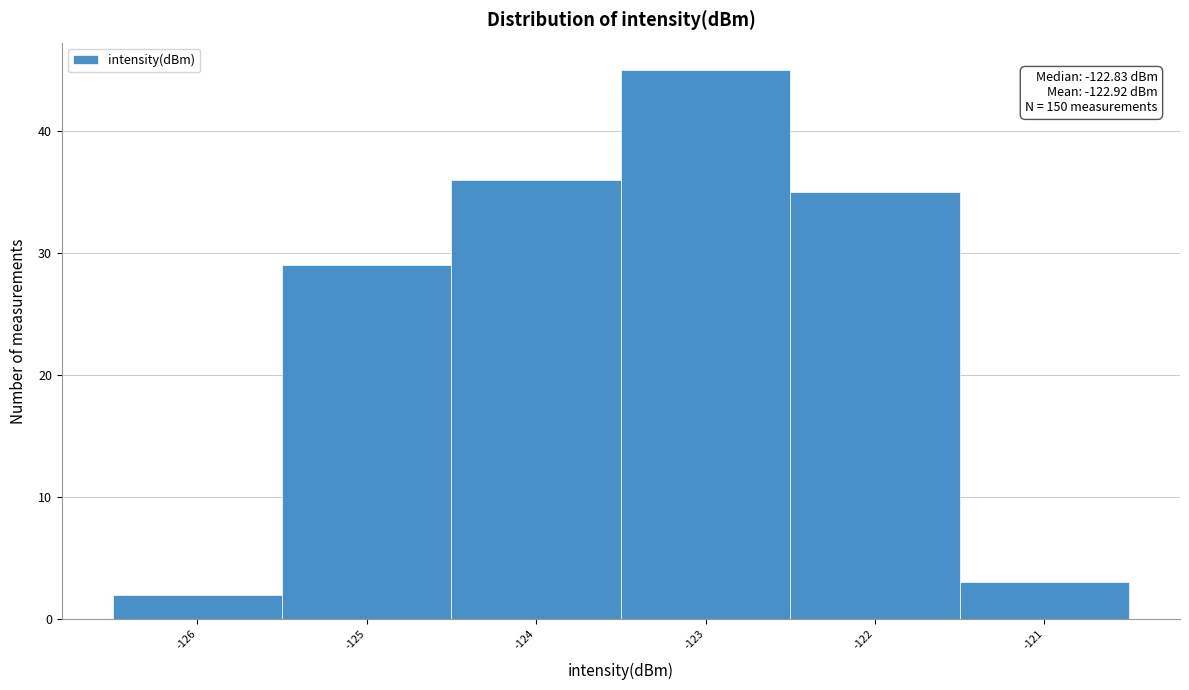

Reading right to left, extract all data points from this chart.

-121=3	-122=35	-123=45	-124=36	-125=29	-126=2